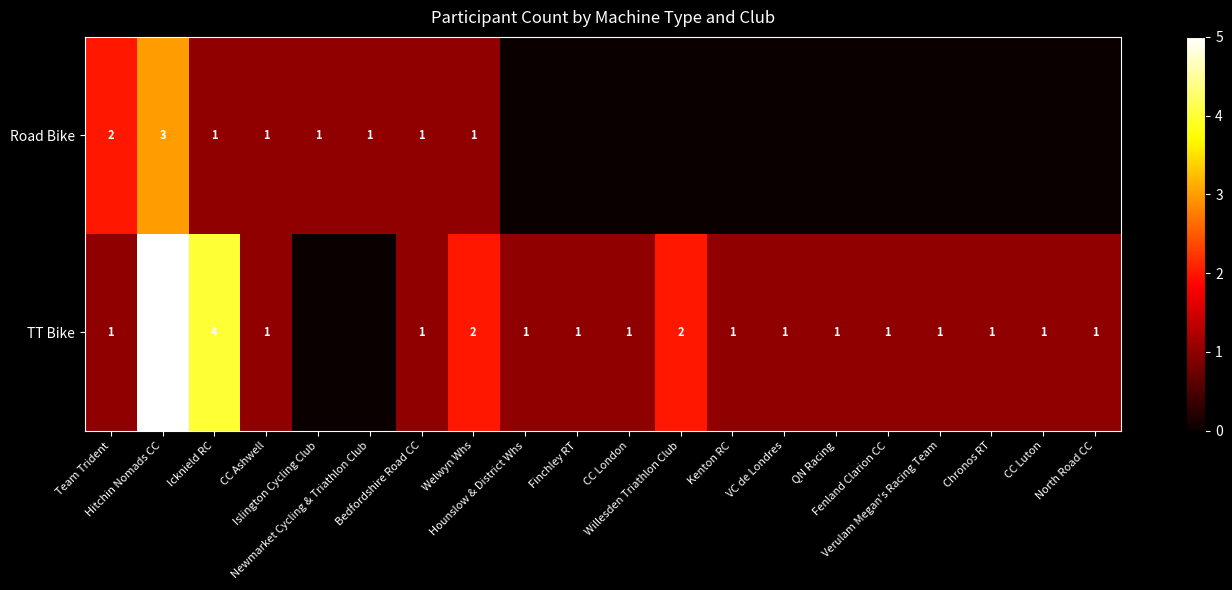

At which category is the sum across all series the highest?

Hitchin Nomads CC